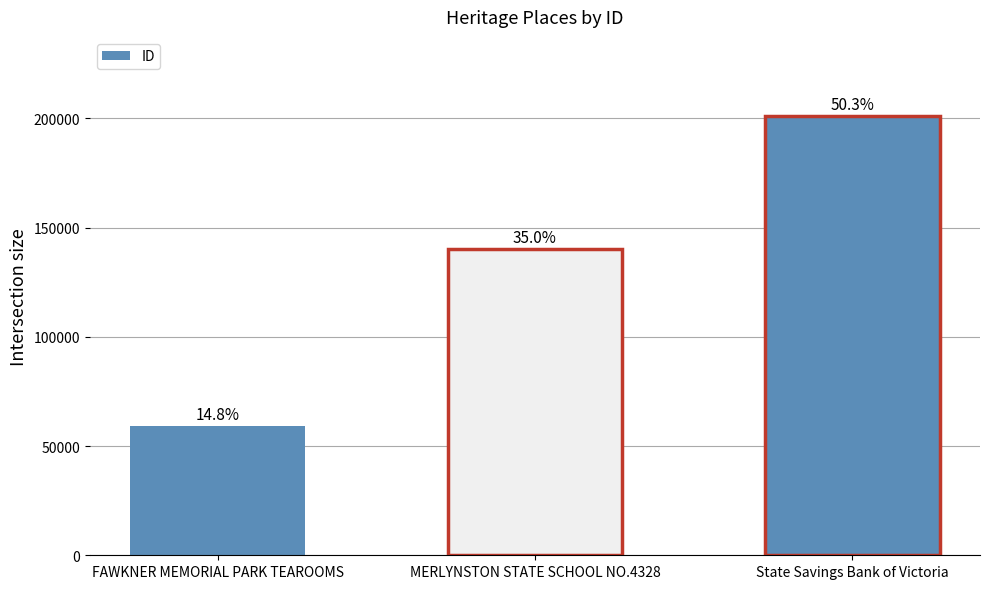

What is the difference between the maximum and second lowest values?

61131